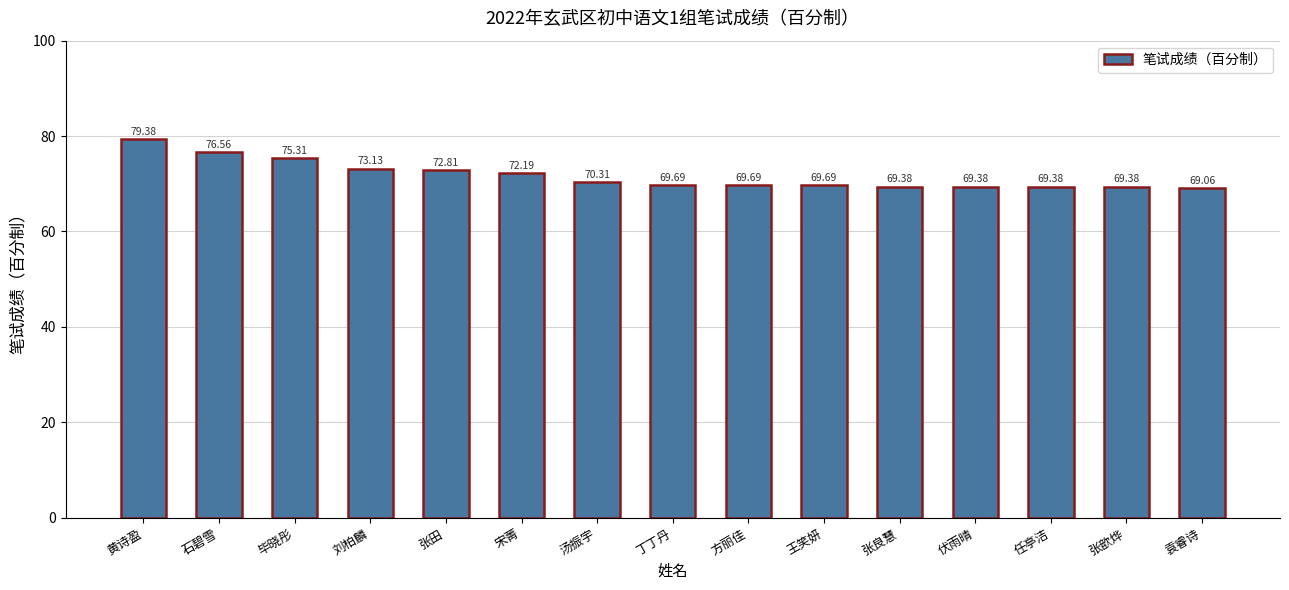

What is the ratio of the value at 黄诗盈 to the value at 袁睿诗?

1.1